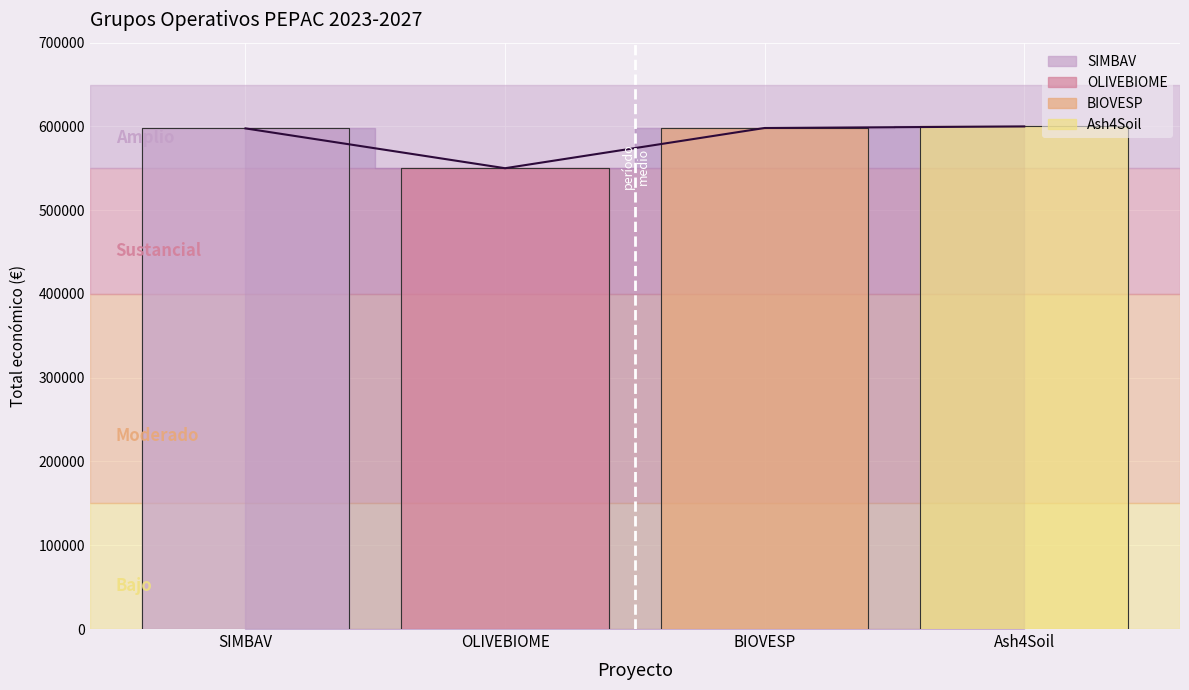

What position from the right is Ash4Soil?

1